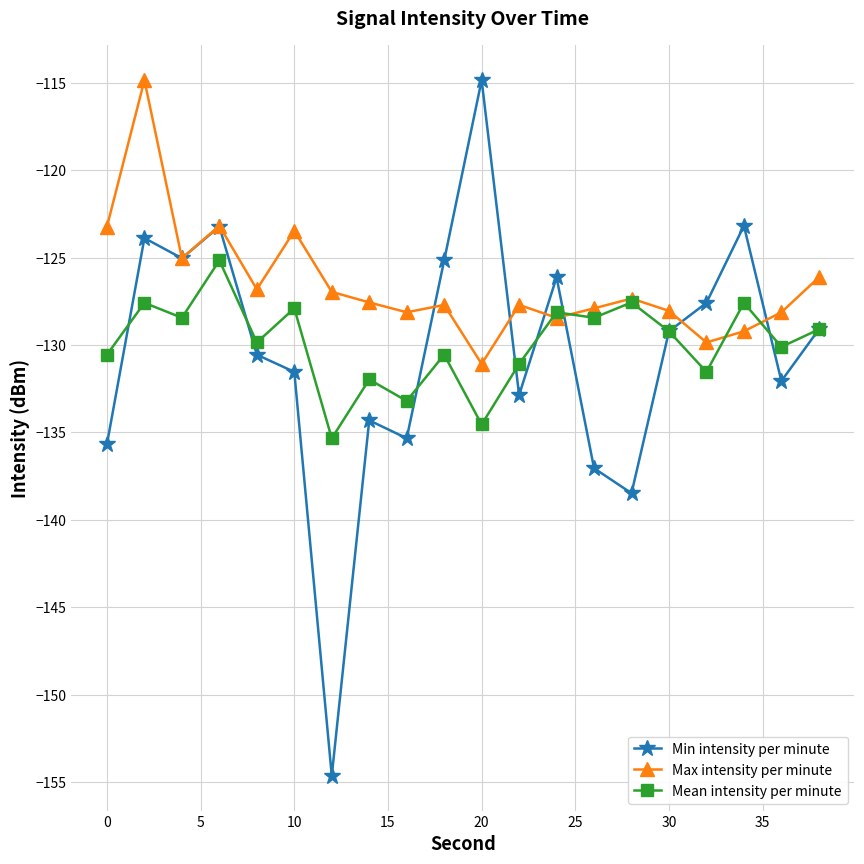

True or false: Max intensity per minute has more than 1 points higher than both neighbors.

True